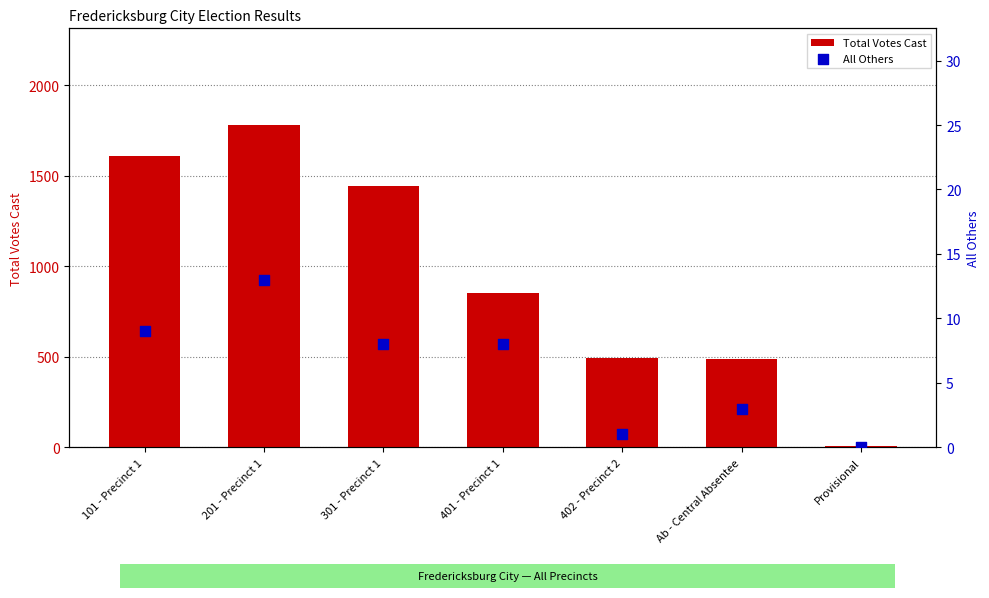

Which series reaches the minimum Y coordinate?

All Others